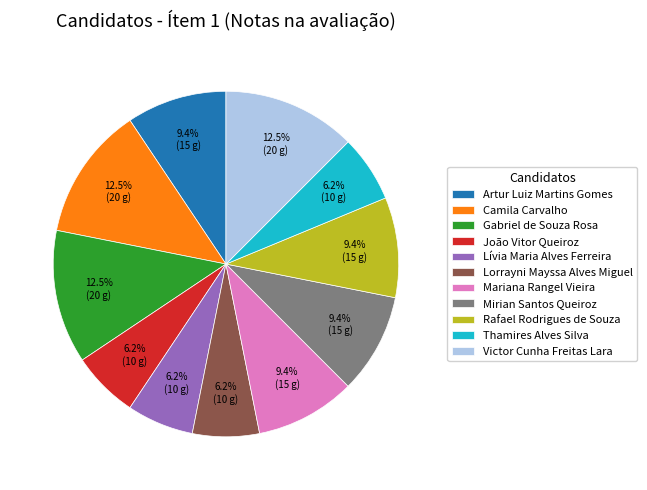

Combined, what portion of the pie is Mariana Rangel Vieira and Gabriel de Souza Rosa?

21.9%